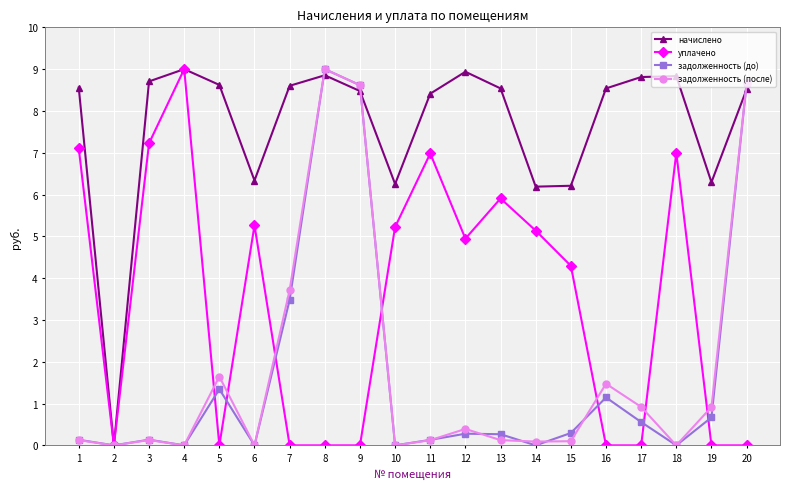

True or false: задолженность (до) has more than 2 points higher than both neighbors.

True